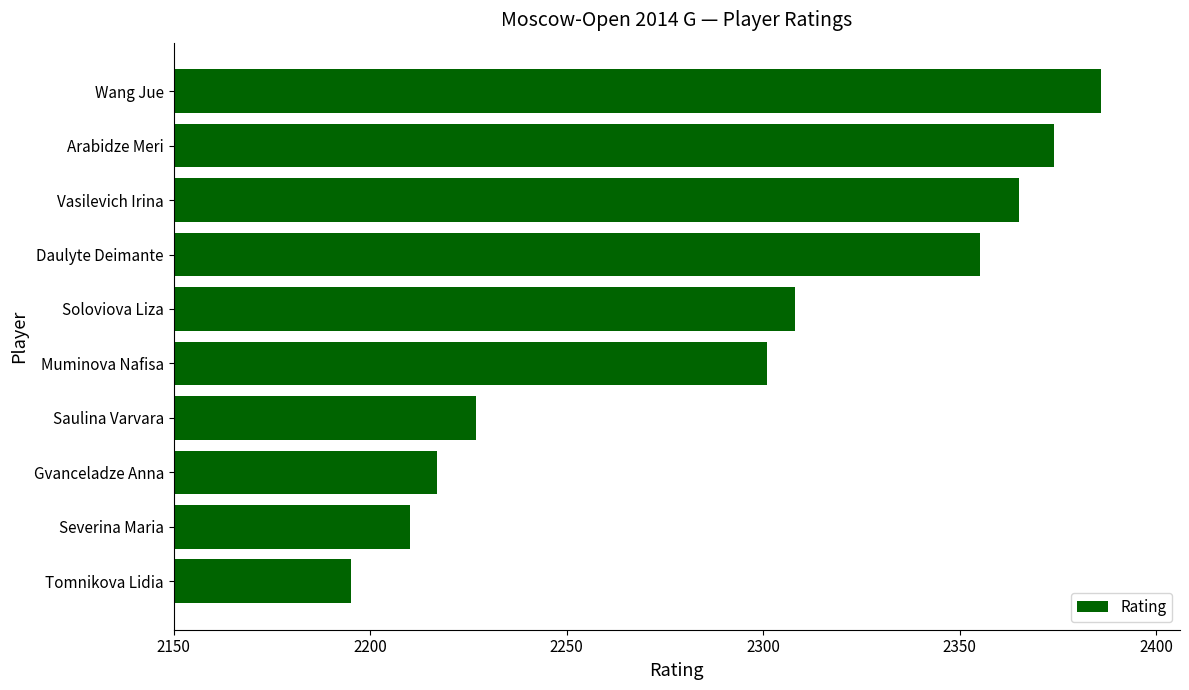

Rank the categories by value from lowest to highest.

Tomnikova Lidia, Severina Maria, Gvanceladze Anna, Saulina Varvara, Muminova Nafisa, Soloviova Liza, Daulyte Deimante, Vasilevich Irina, Arabidze Meri, Wang Jue